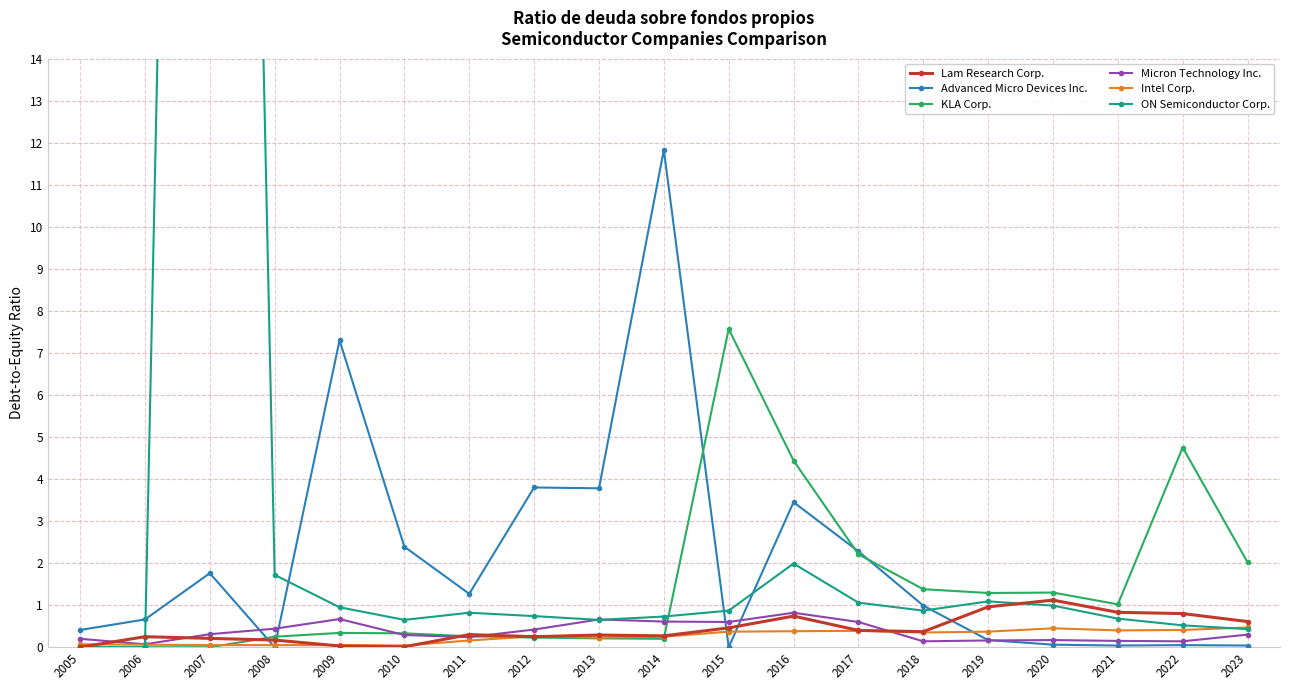

At how many categories does at least one series exceed 2?

11